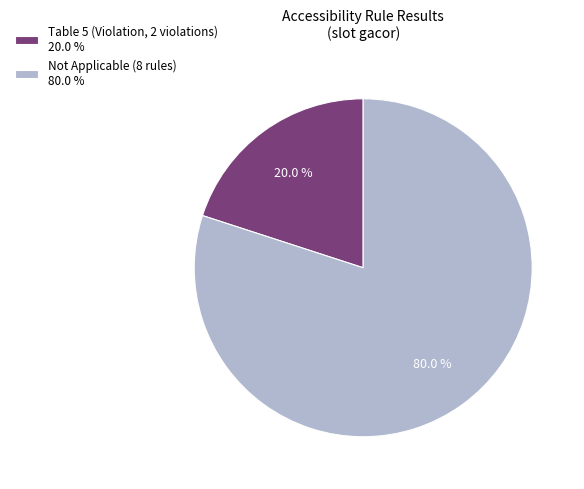

Which category has the smallest portion of the pie?

Table 5 (Violation, 2 violations) 20.0 %